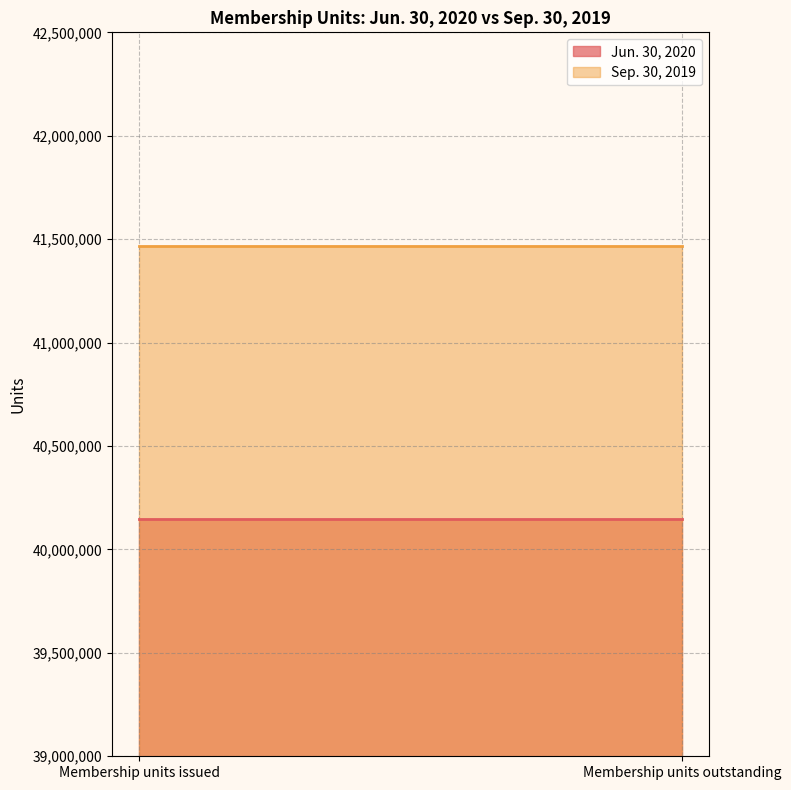

Which series changed the most between Membership units issued and Membership units outstanding?

Jun. 30, 2020